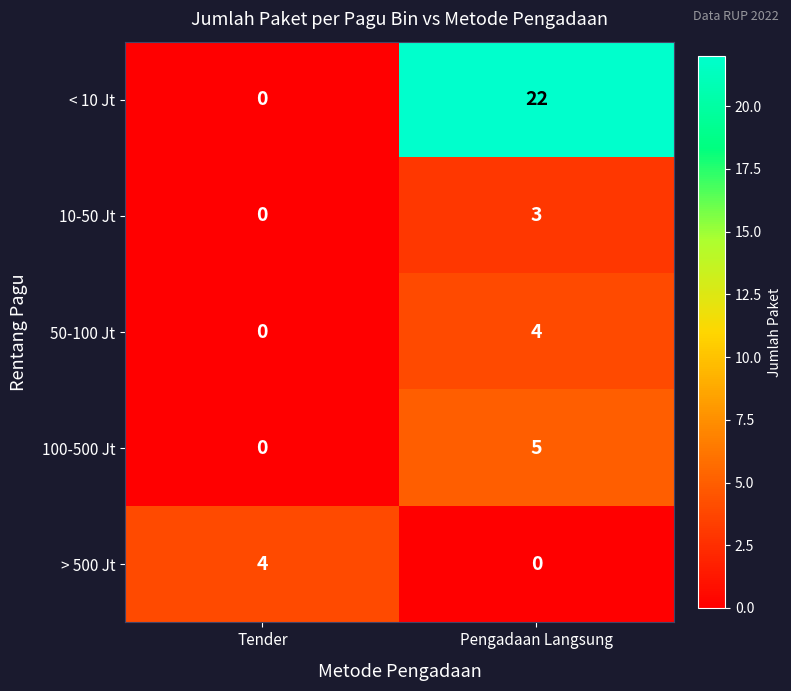

Between Tender and Pengadaan Langsung, which series saw the biggest shift?

< 10 Jt